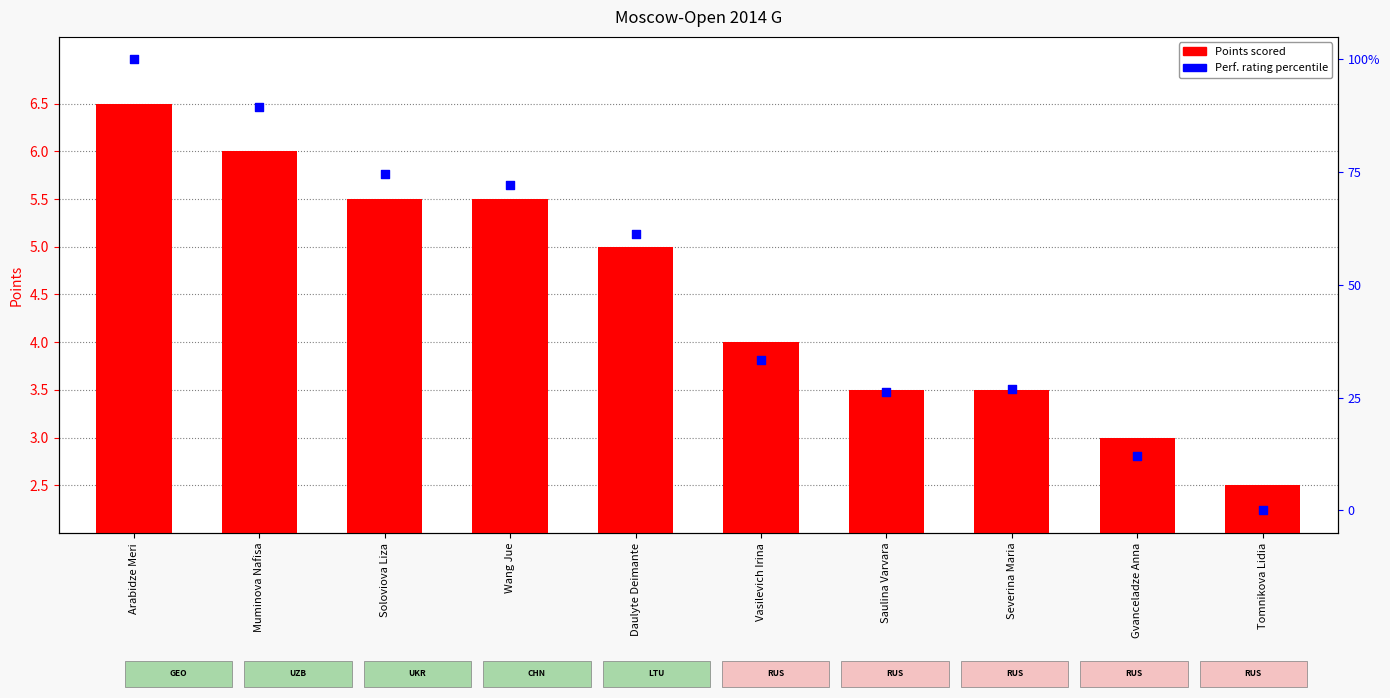

Is the value of Points scored at Saulina Varvara greater than the value of Perf. rating percentile at Tomnikova Lidia?

Yes